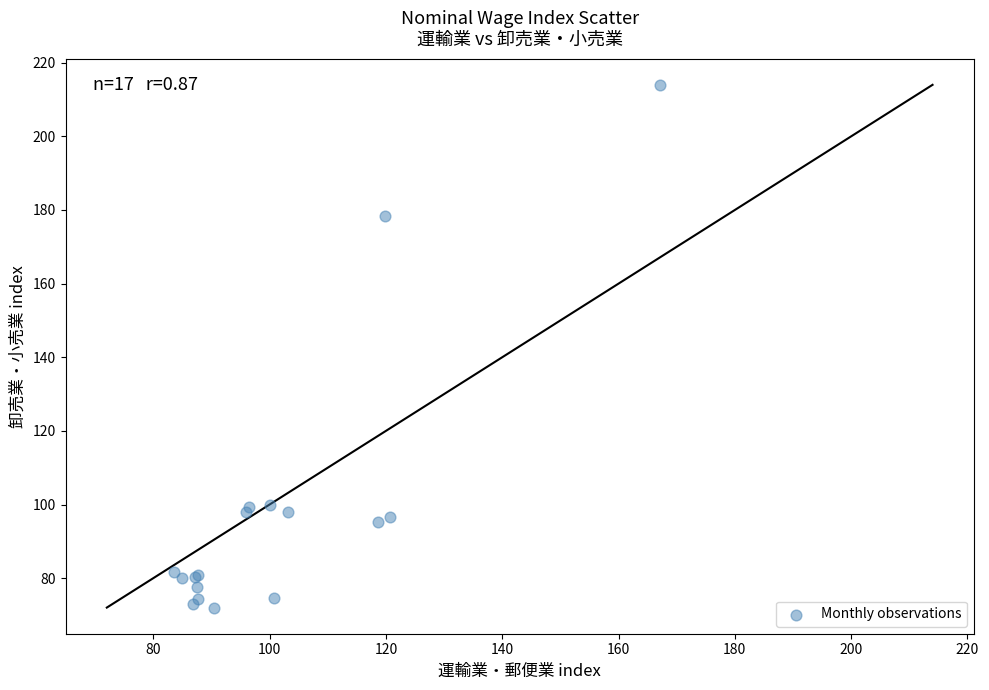

What Y value in the scatter plot is closest to 143?

178.4